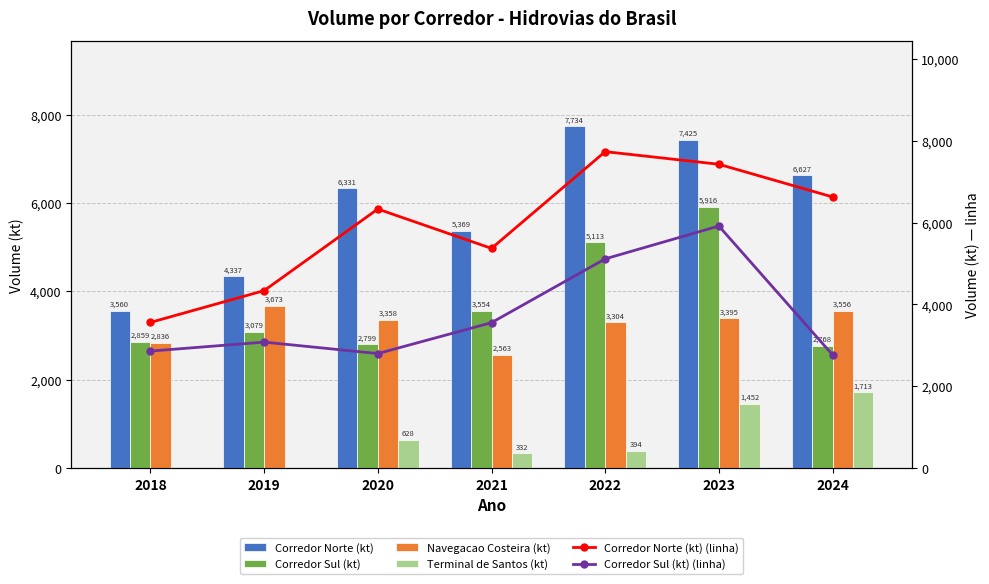

What is the total value across all series at 2024?

24057.9